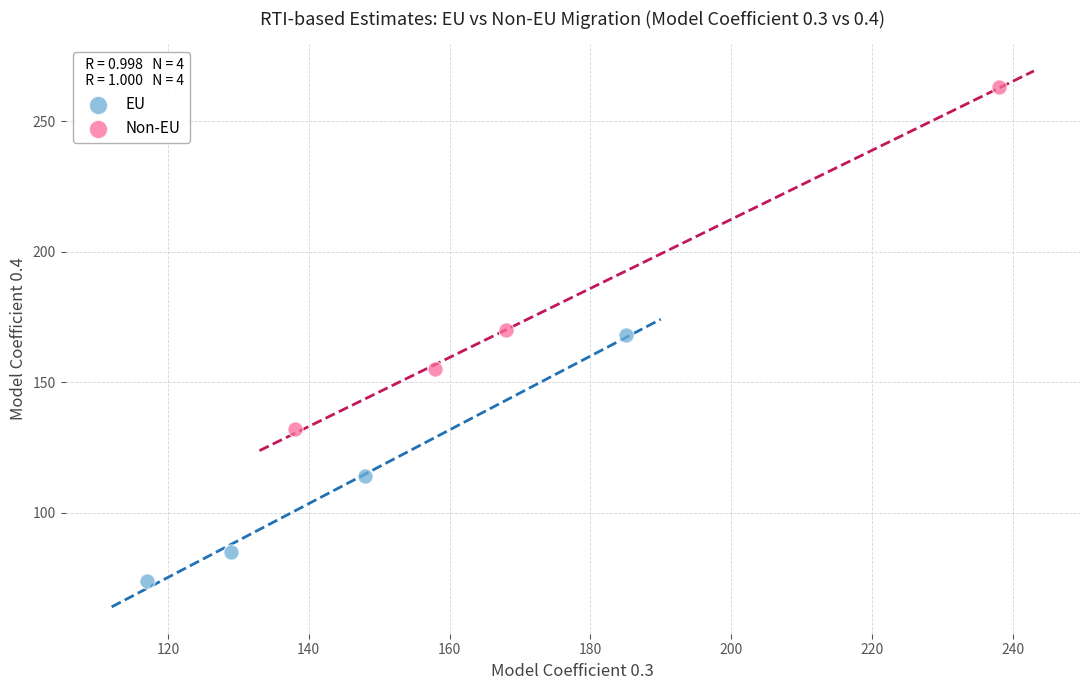

What are all the series names shown in the legend?

EU, Non-EU